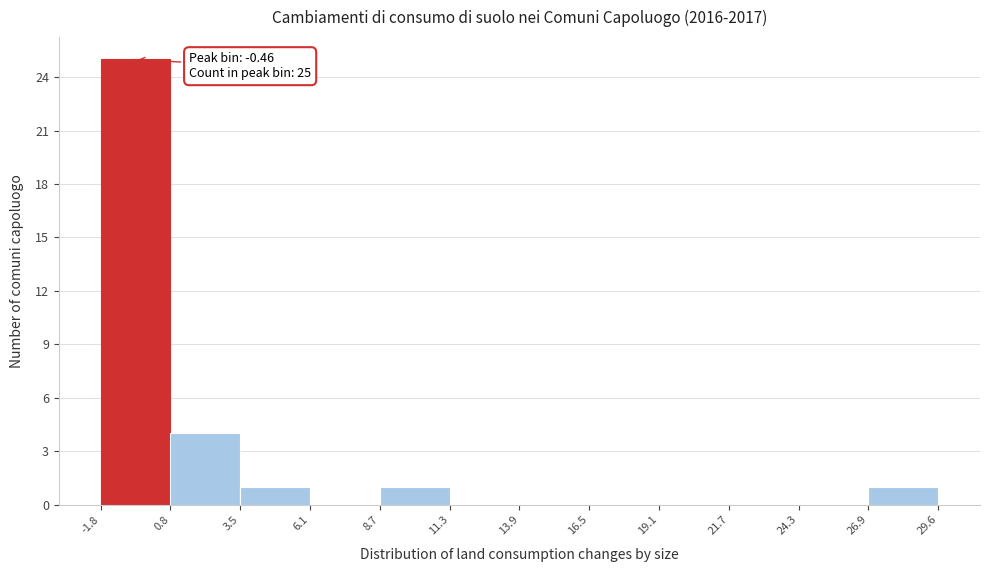

Over which range of the x-axis is the bar tallest?

-1.8 to 0.8